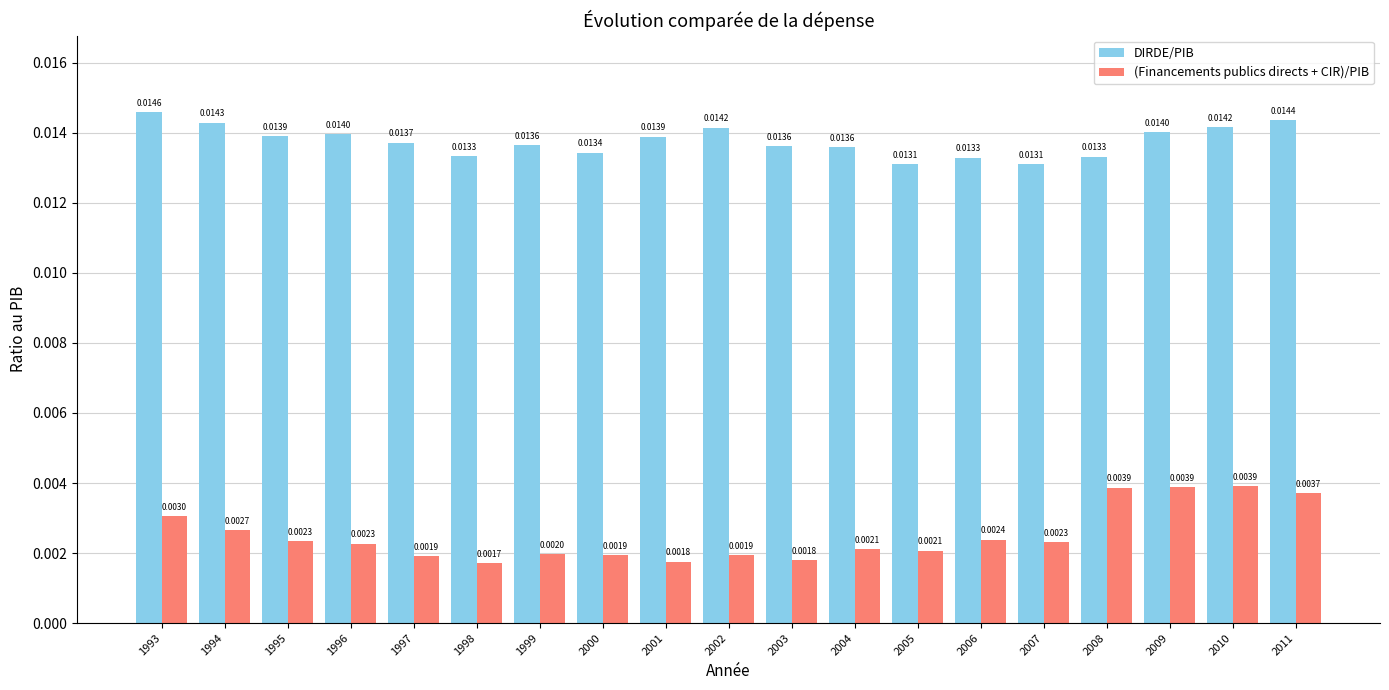

Which series has the widest spread of values?

(Financements publics directs + CIR)/PIB